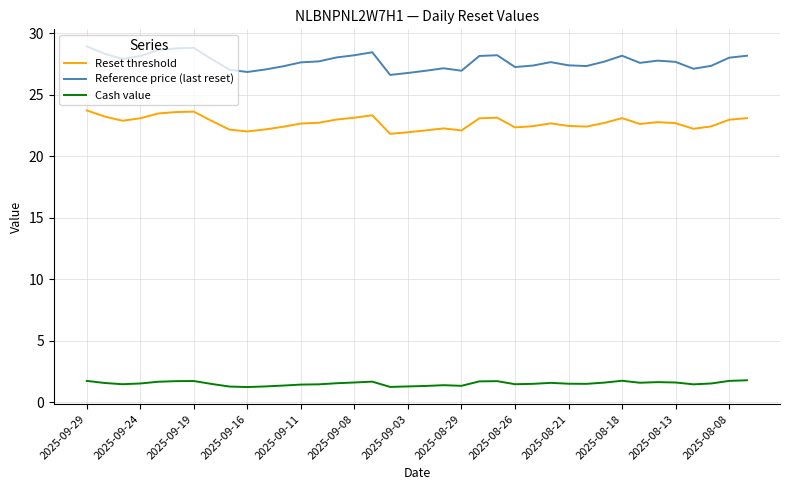

What is the maximum value for Reference price (last reset)?

28.9